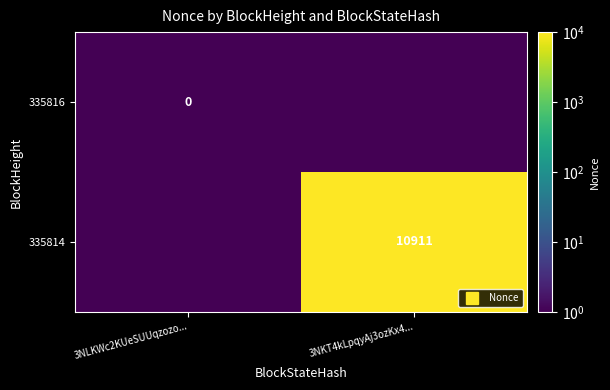

How many series are shown in this chart?

2